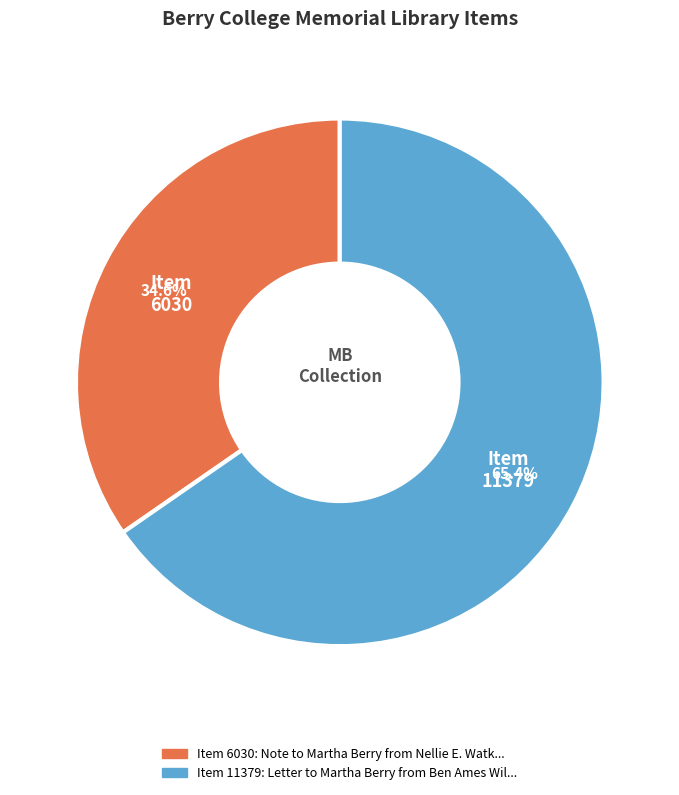

Is there any slice that represents more than half of the pie?

Yes